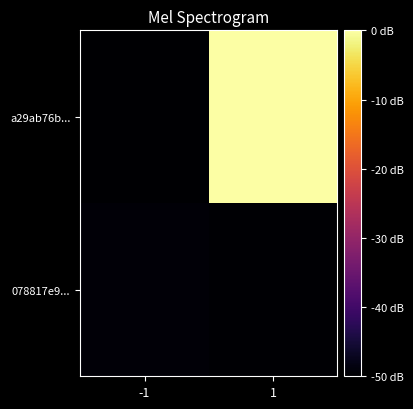

Which series changed the most between -1 and 1?

a29ab76b...